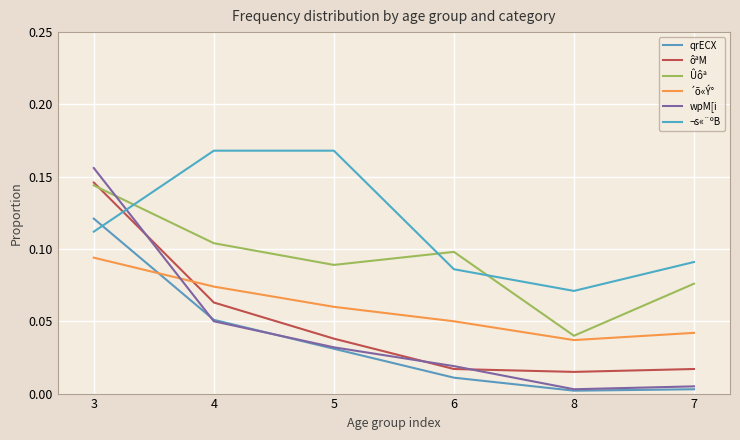

Which series has the largest range (max minus min)?

wpM[i